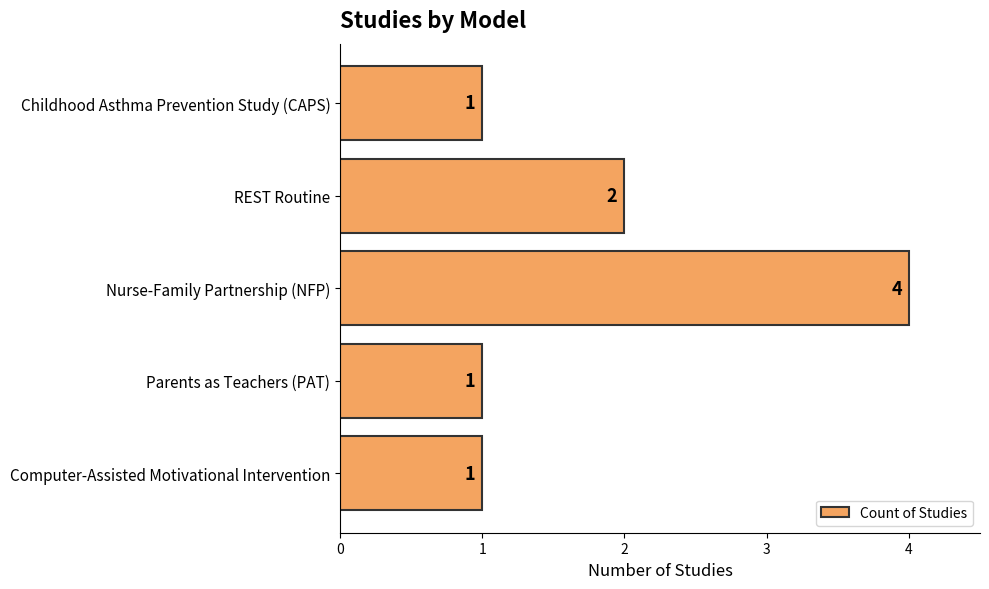

True or false: the data shows 1 at Parents as Teachers (PAT).

True